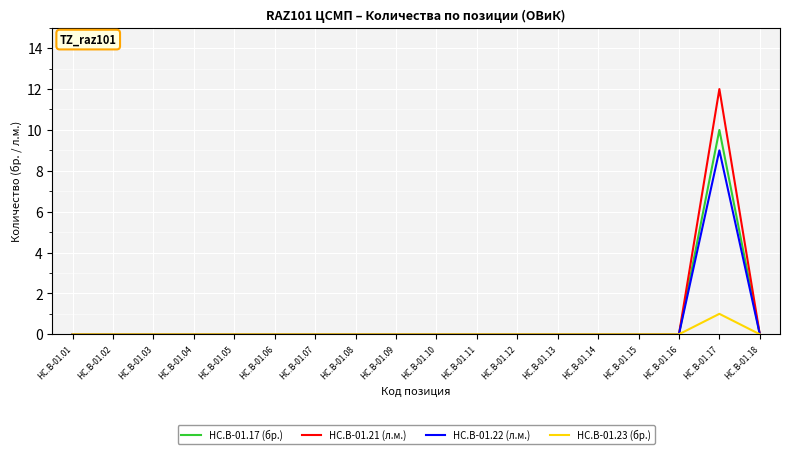

Is it true that HC.B-01.21 (л.м.) equals 7 at HC.B-01.13?

False